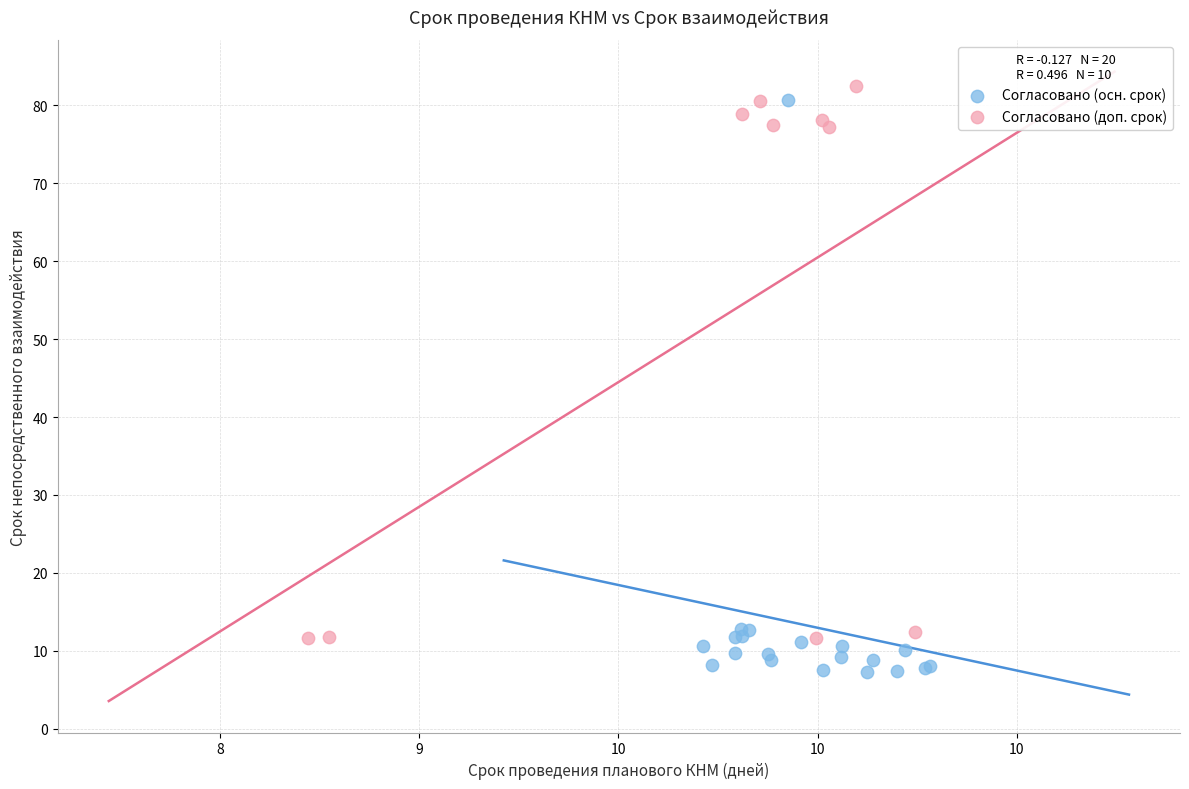

Which series contains the lowest Y value?

Согласовано (осн. срок)